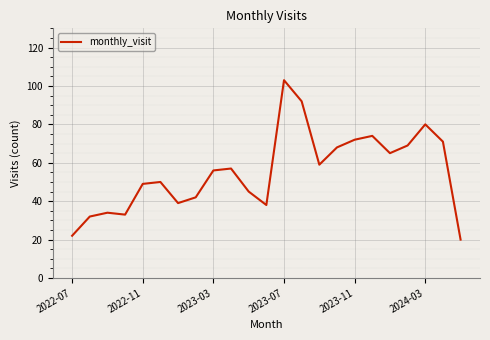

What is the greatest value displayed?

103